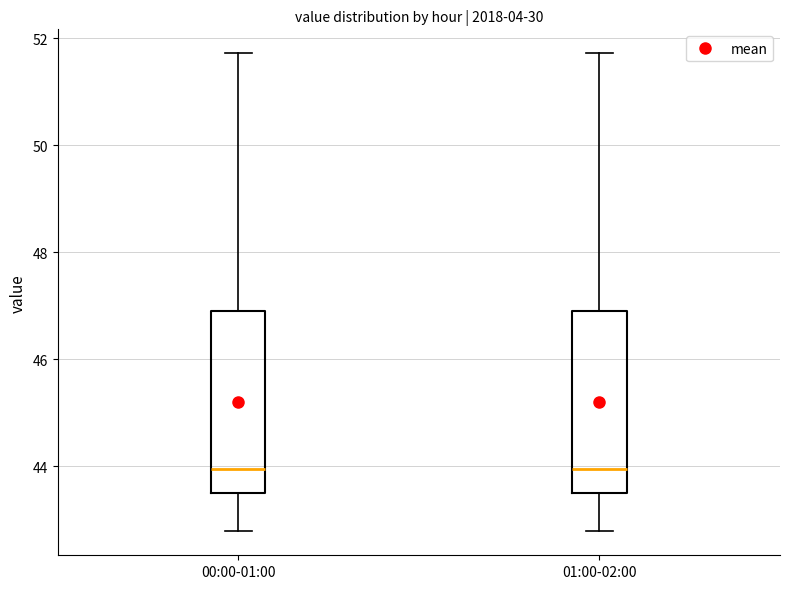

Reading left to right, transcribe this box plot: for each box, give where its median line is, the range the box spans, and where its two whiskers end, as read against the y-axis. The values are not printed on the chart, so give them approximately, as read against the axis.

00:00-01:00: median 44.0, box 43.4 to 47.0, whiskers 42.8 to 51.8
01:00-02:00: median 44.0, box 43.4 to 47.0, whiskers 42.8 to 51.8